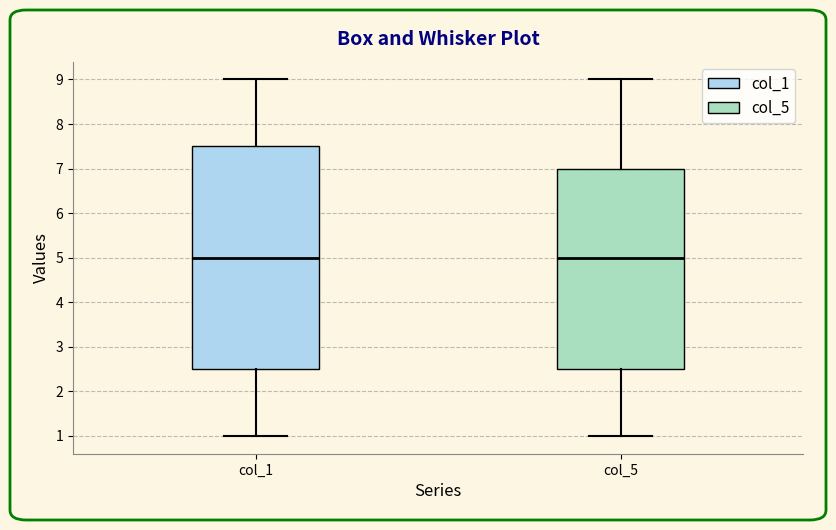

Where is the lower edge of the box for col_1 on the y-axis? The values are not printed on the chart, so give them approximately, as read against the axis.

2.5